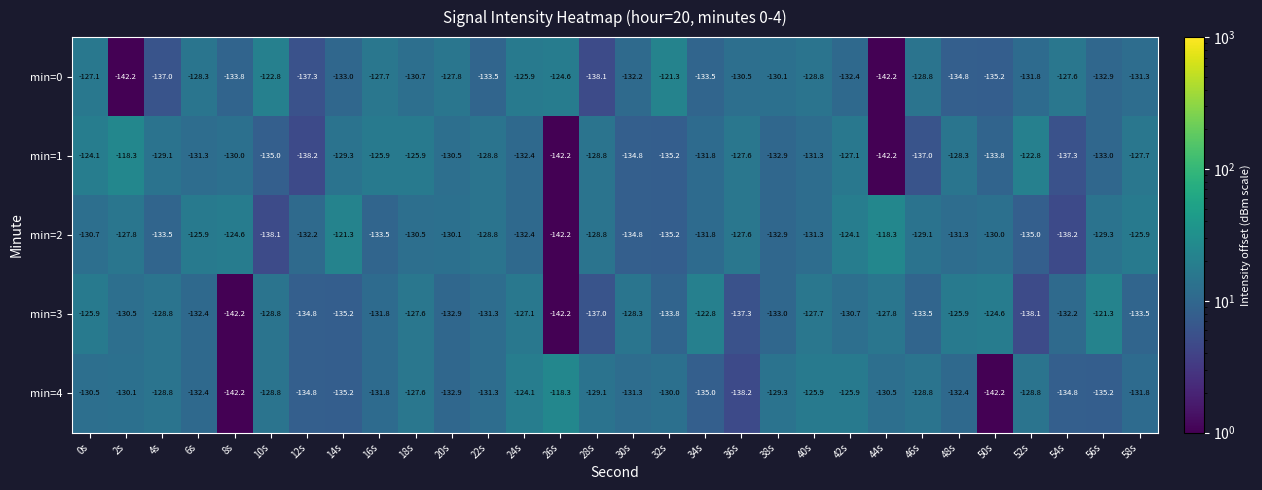

True or false: min=4 has a value of -131.3 at 22s.

True